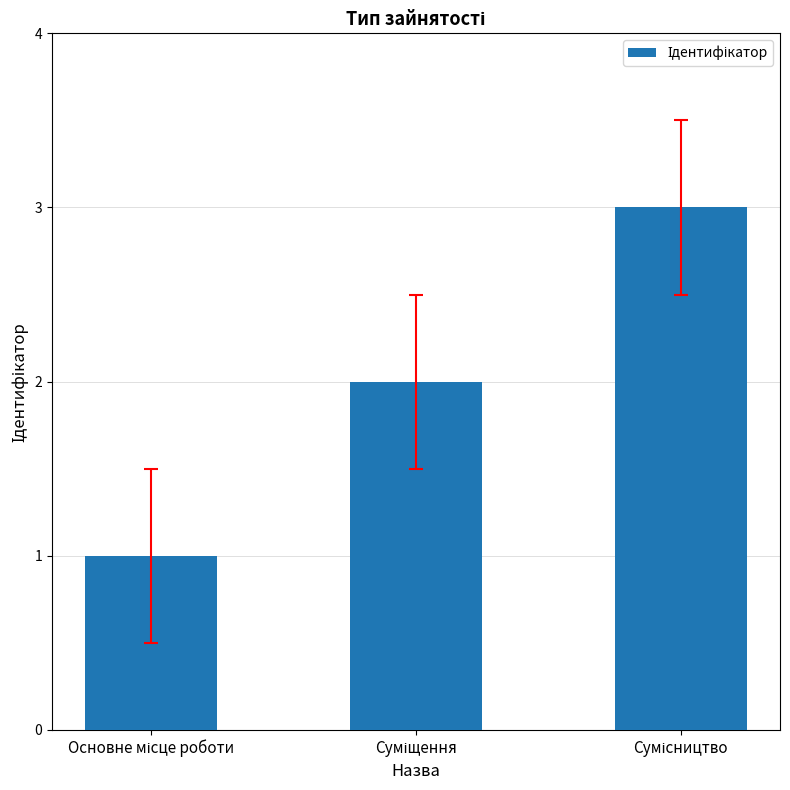

What is the greatest value displayed?

3